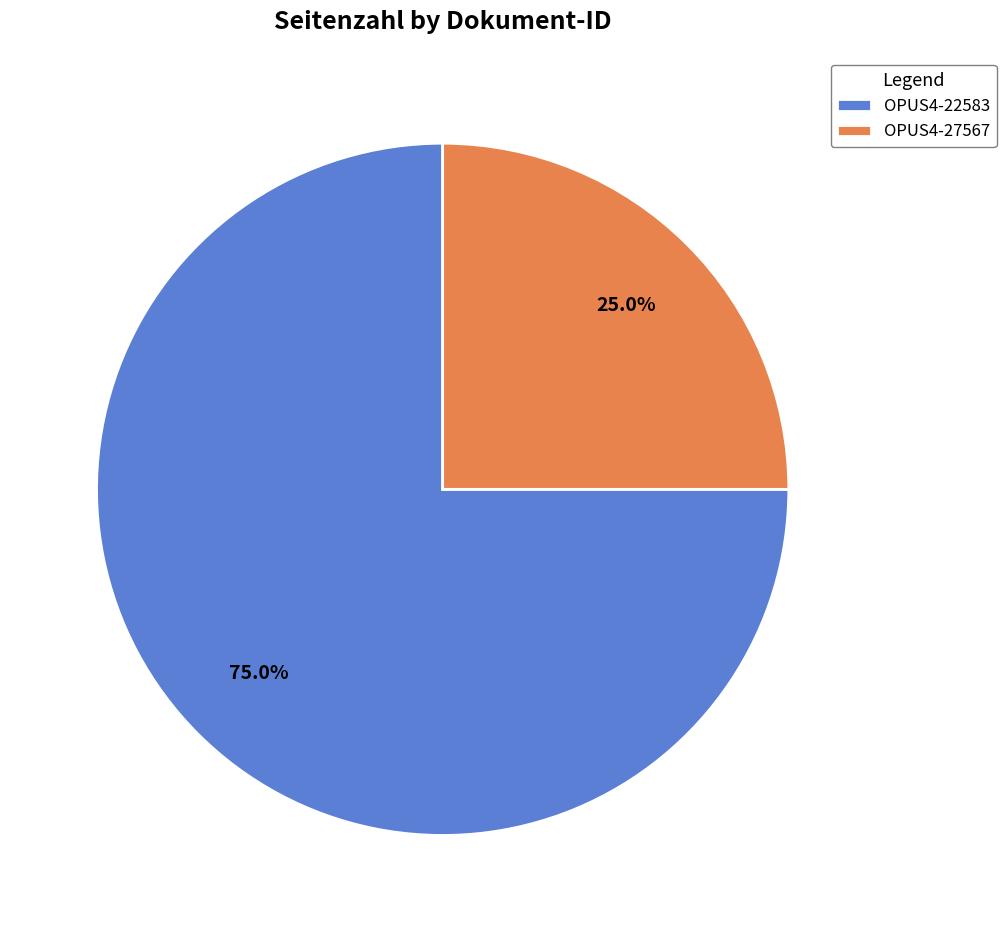

Is it true that OPUS4-22583 is 75% of the pie?

True